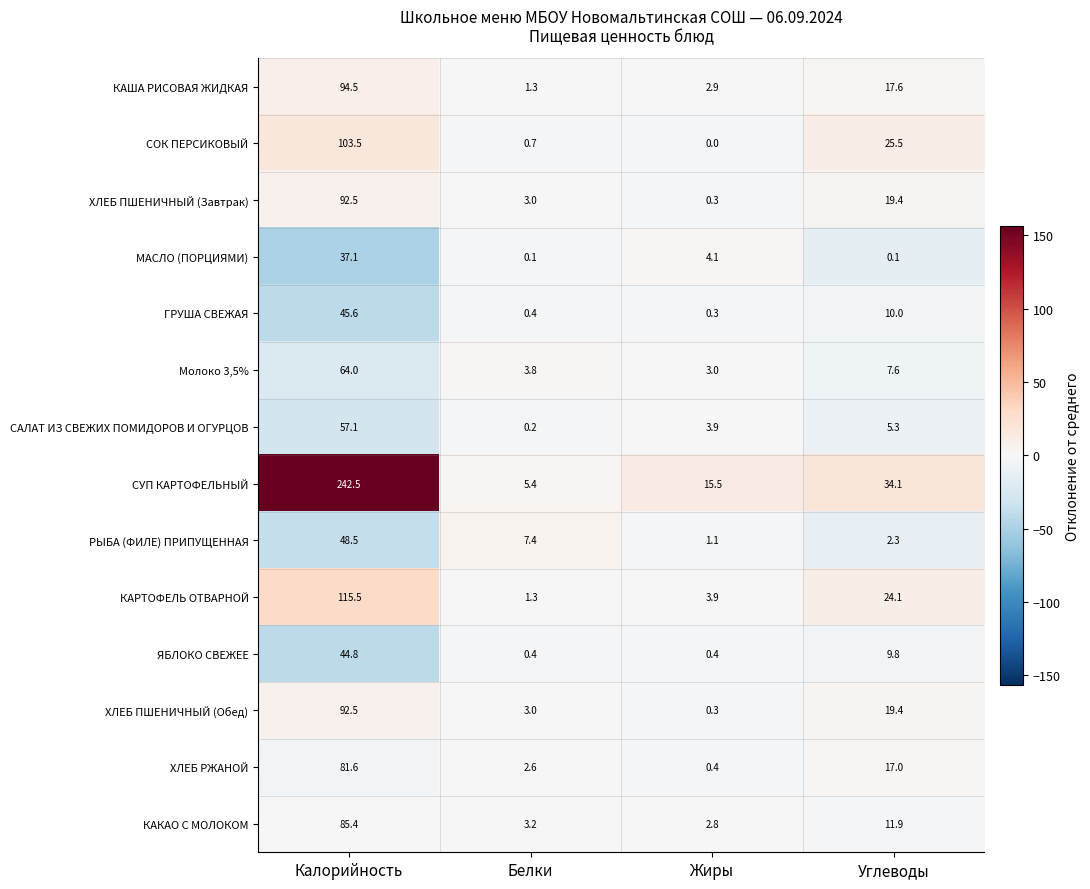

What is the highest value of the МАСЛО (ПОРЦИЯМИ) series?

37.1